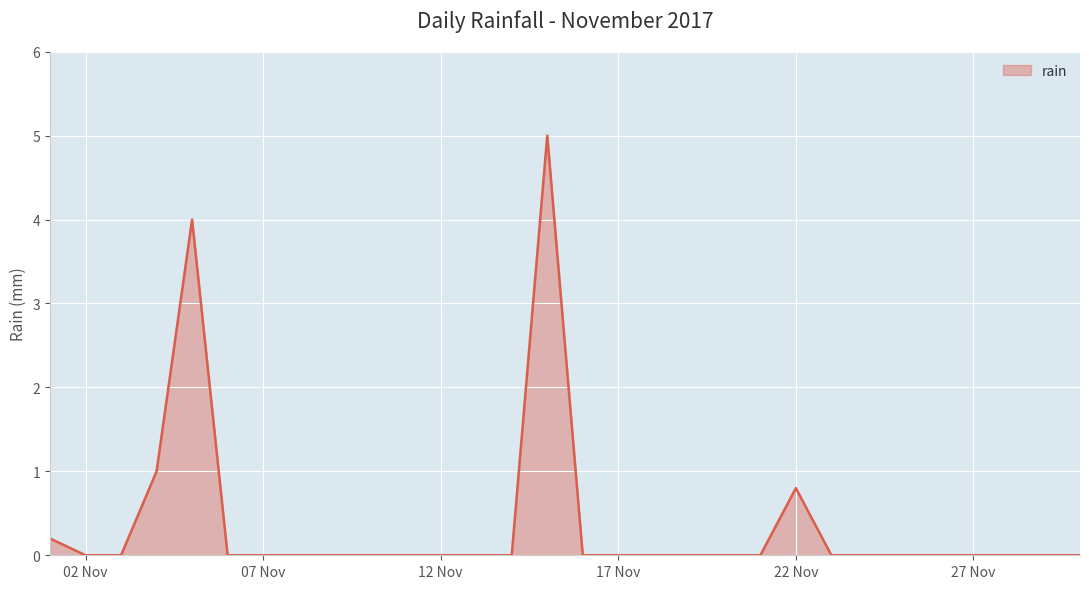

What is the maximum value shown in the chart?

5.0